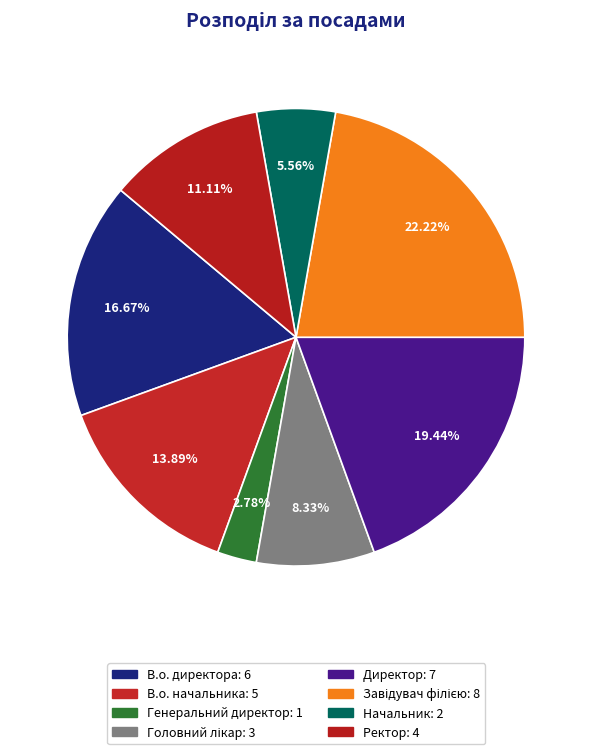

To the nearest percent, what is the difference between the Ректор and Начальник slice percentages?

6%